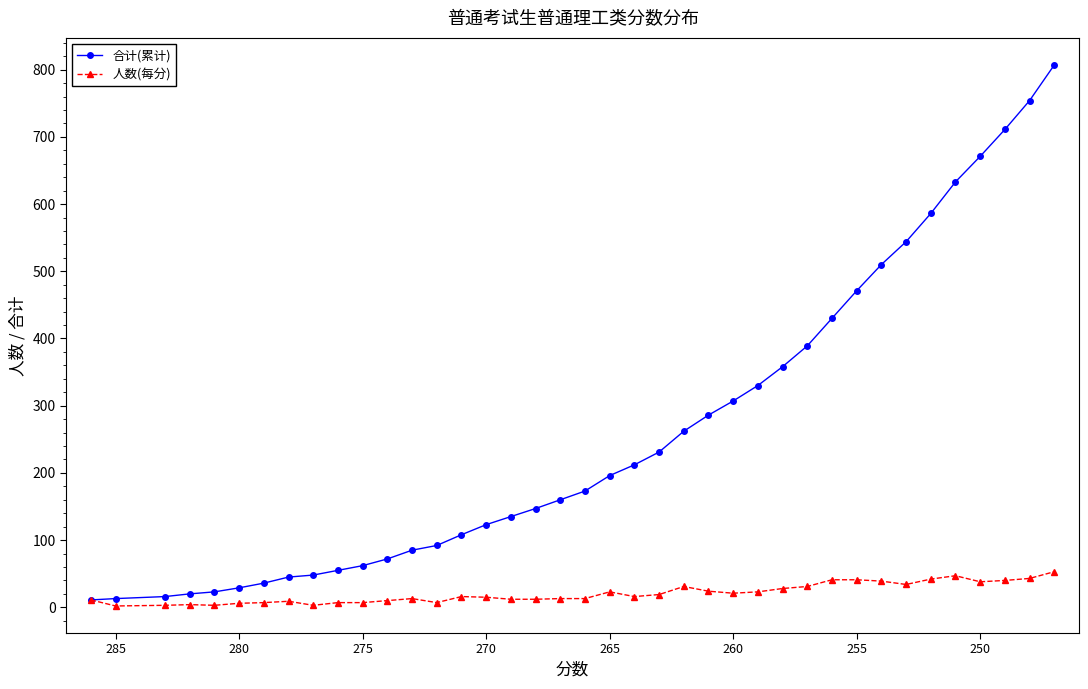

What is the lowest value of the 人数(每分) series?

2